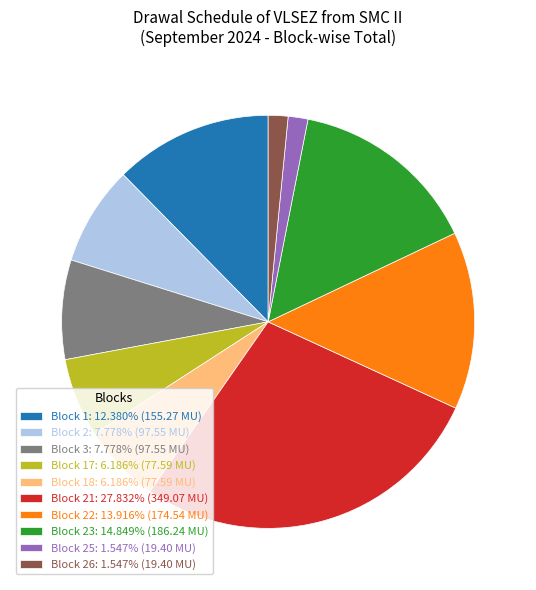

Is the sum of Block 17: 6.186% (77.59 MU) and Block 2: 7.778% (97.55 MU) greater than half?

No